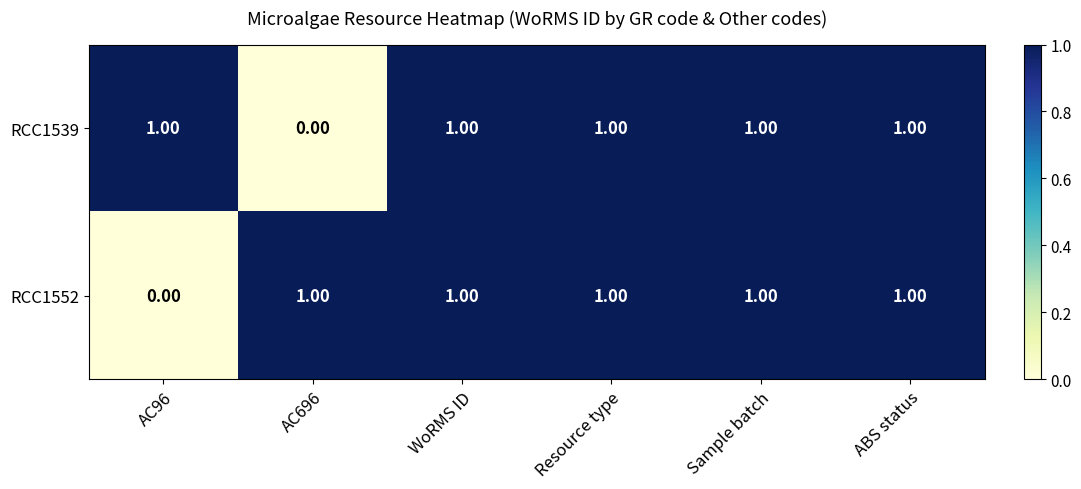

What is the sum of all RCC1552 values?

5